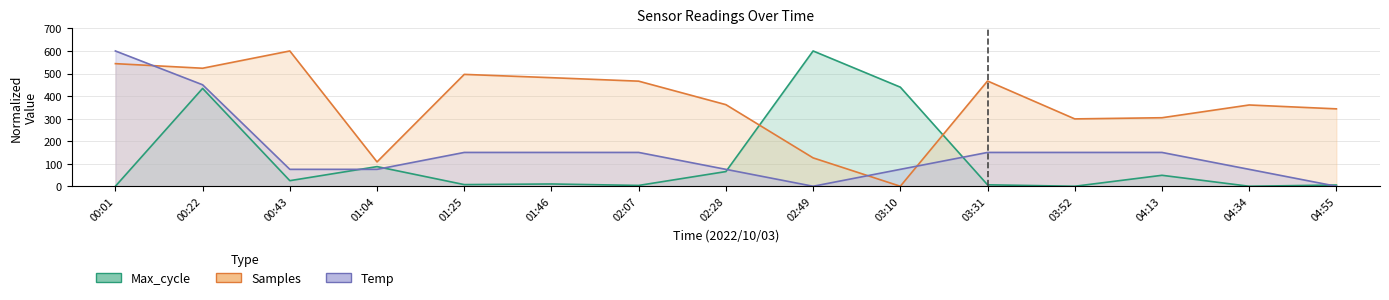

Reading right to left, list all the values displayed in this chart.

Temp: 0.0	75.0	150.0	150.0	150.0	75.0	0.0	75.0	150.0	150.0	150.0	75.0	75.0	450.0	600.0
Max_cycle: 5.5	0.0	48.6	0.0	6.4	439.4	600.0	65.1	3.7	10.1	7.3	87.2	24.8	433.9	0.0
Samples: 343.3	360.5	303.9	298.7	466.8	0.0	125.8	361.9	466.1	481.5	496.2	108.0	600.0	523.4	543.8